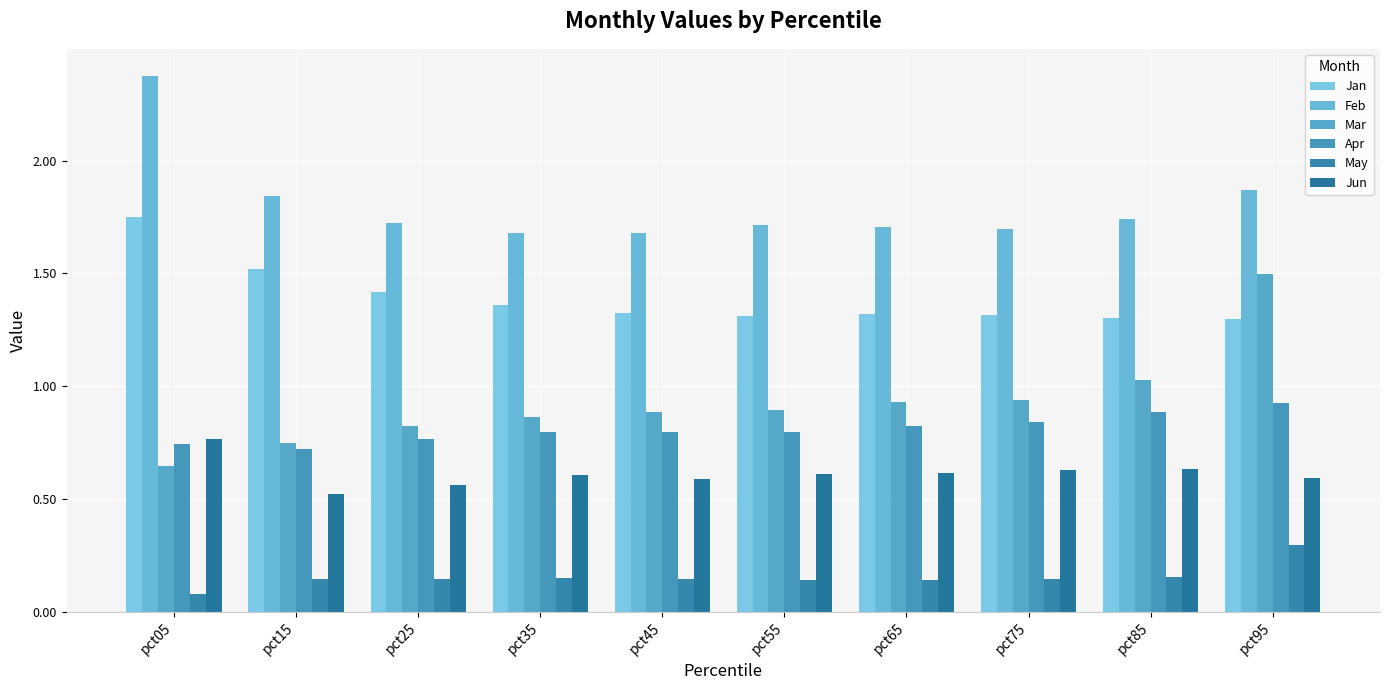

What is the sum of all Mar values?

9.3